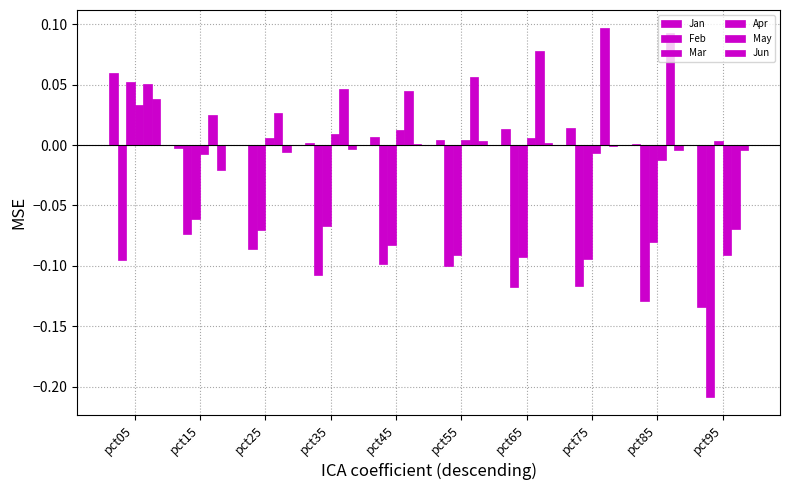

Reading left to right, extract all data points from this chart.

Jan: pct05=0.1	pct15=-0.0	pct25=-0.0	pct35=0.0	pct45=0.0	pct55=0.0	pct65=0.0	pct75=0.0	pct85=0.0	pct95=-0.1
Feb: pct05=-0.1	pct15=-0.1	pct25=-0.1	pct35=-0.1	pct45=-0.1	pct55=-0.1	pct65=-0.1	pct75=-0.1	pct85=-0.1	pct95=-0.2
Mar: pct05=0.1	pct15=-0.1	pct25=-0.1	pct35=-0.1	pct45=-0.1	pct55=-0.1	pct65=-0.1	pct75=-0.1	pct85=-0.1	pct95=0.0
Apr: pct05=0.0	pct15=-0.0	pct25=0.0	pct35=0.0	pct45=0.0	pct55=0.0	pct65=0.0	pct75=-0.0	pct85=-0.0	pct95=-0.1
May: pct05=0.1	pct15=0.0	pct25=0.0	pct35=0.0	pct45=0.0	pct55=0.1	pct65=0.1	pct75=0.1	pct85=0.1	pct95=-0.1
Jun: pct05=0.0	pct15=-0.0	pct25=-0.0	pct35=-0.0	pct45=0.0	pct55=0.0	pct65=0.0	pct75=-0.0	pct85=-0.0	pct95=-0.0